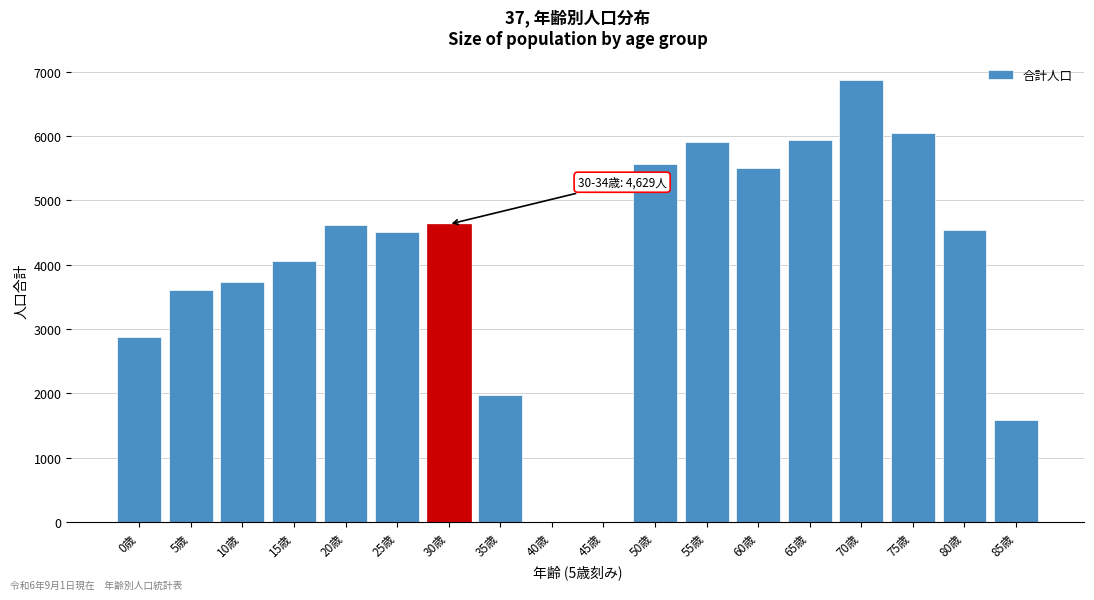

Approximately how many times larger is the value at 35歳 compared to 80歳?

0.4